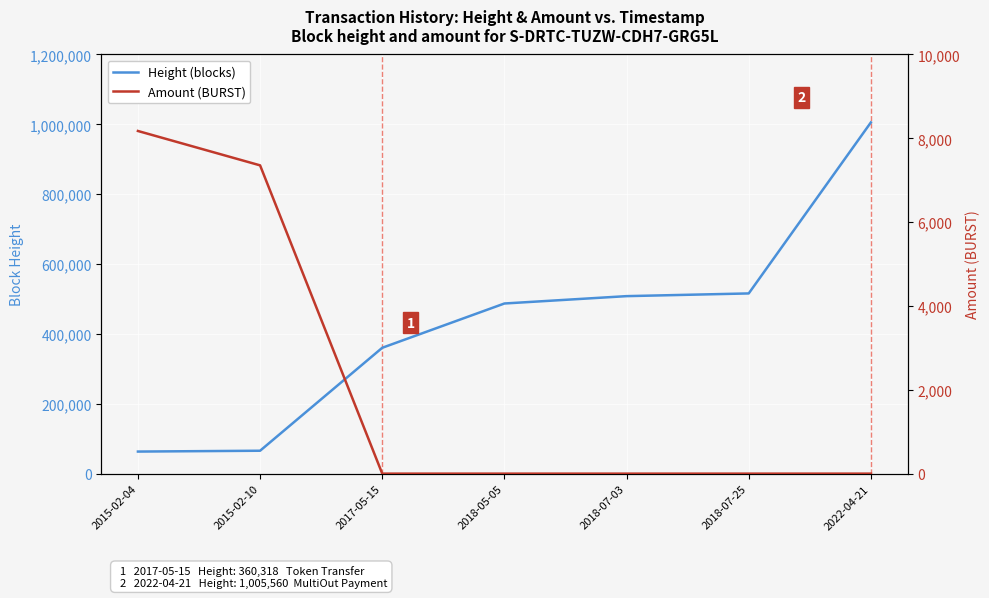

What is the difference between the maximum and second lowest values in the Amount (BURST) series?

8175.0